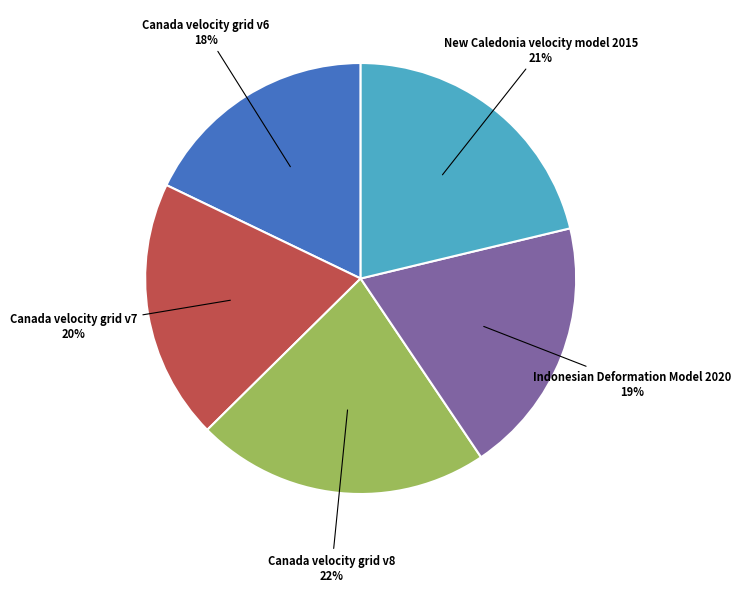

Is there any slice that represents more than half of the pie?

No